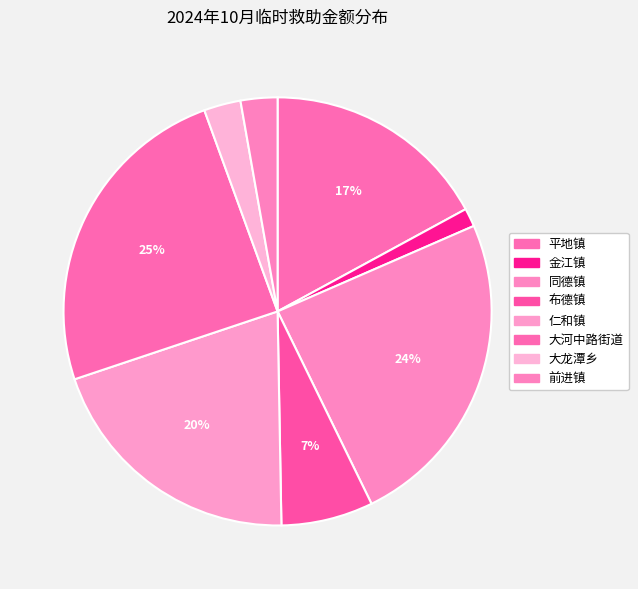

True or false: 金江镇 accounts for 10% of the total.

False